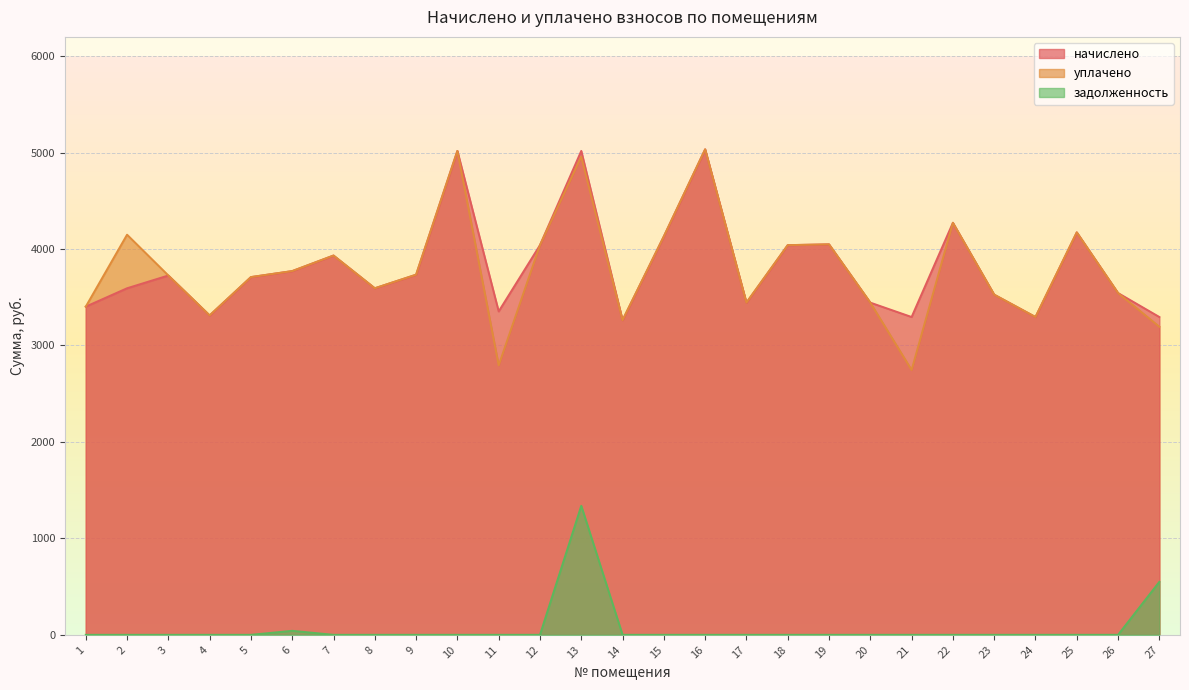

Rank the categories by задолженность value from highest to lowest.

13, 27, 6, 1, 2, 3, 4, 5, 7, 8, 9, 10, 11, 12, 14, 15, 16, 17, 18, 19, 20, 21, 22, 23, 24, 25, 26